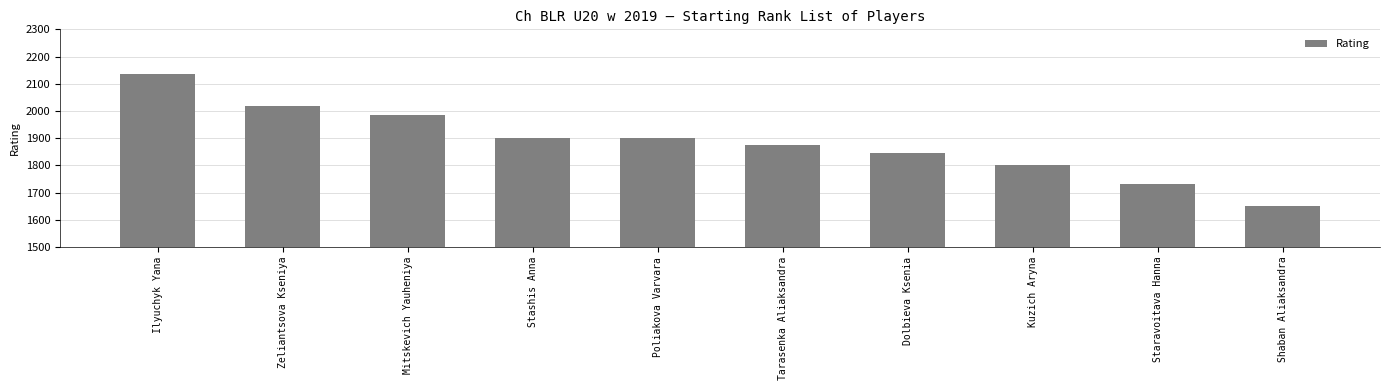

Which label corresponds to the smallest value in the chart?

Shaban Aliaksandra